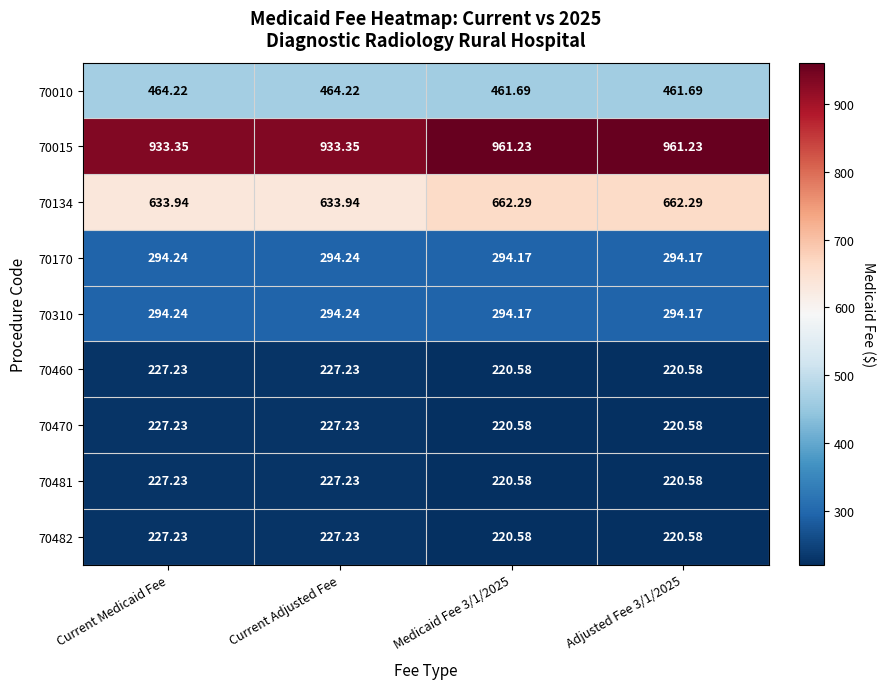

Count the number of categories in the chart.

4